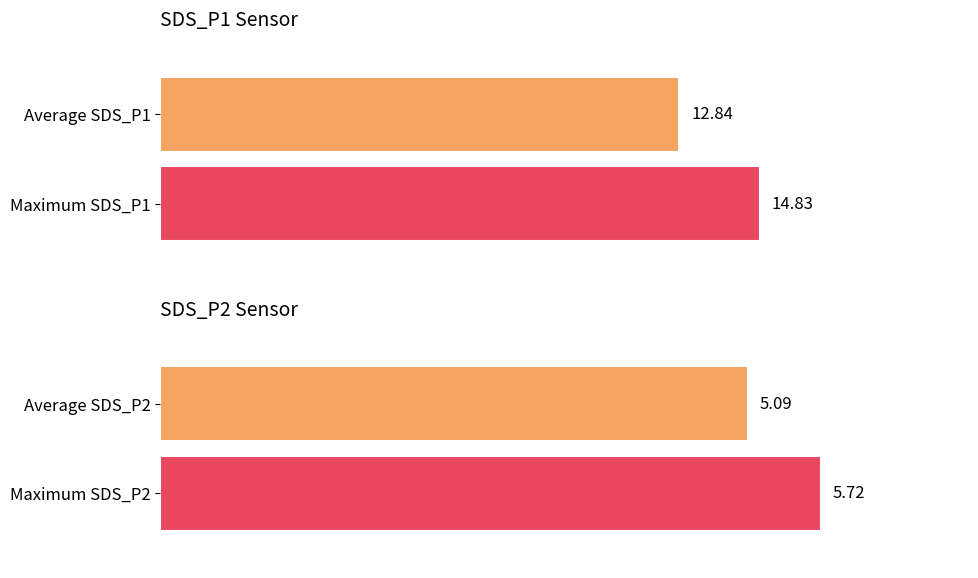

What are all the series names shown in the legend?

SDS_P1, SDS_P2